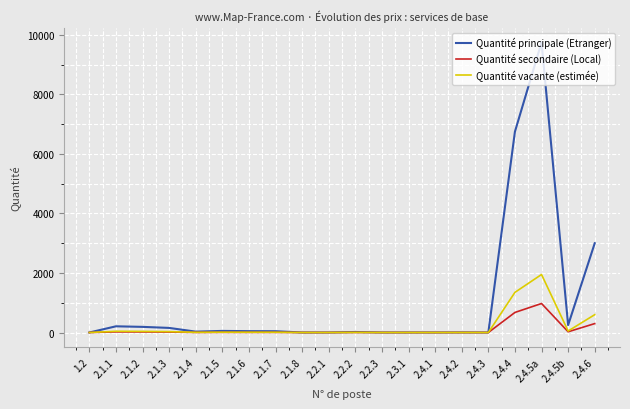

How many lines are shown in the chart?

3